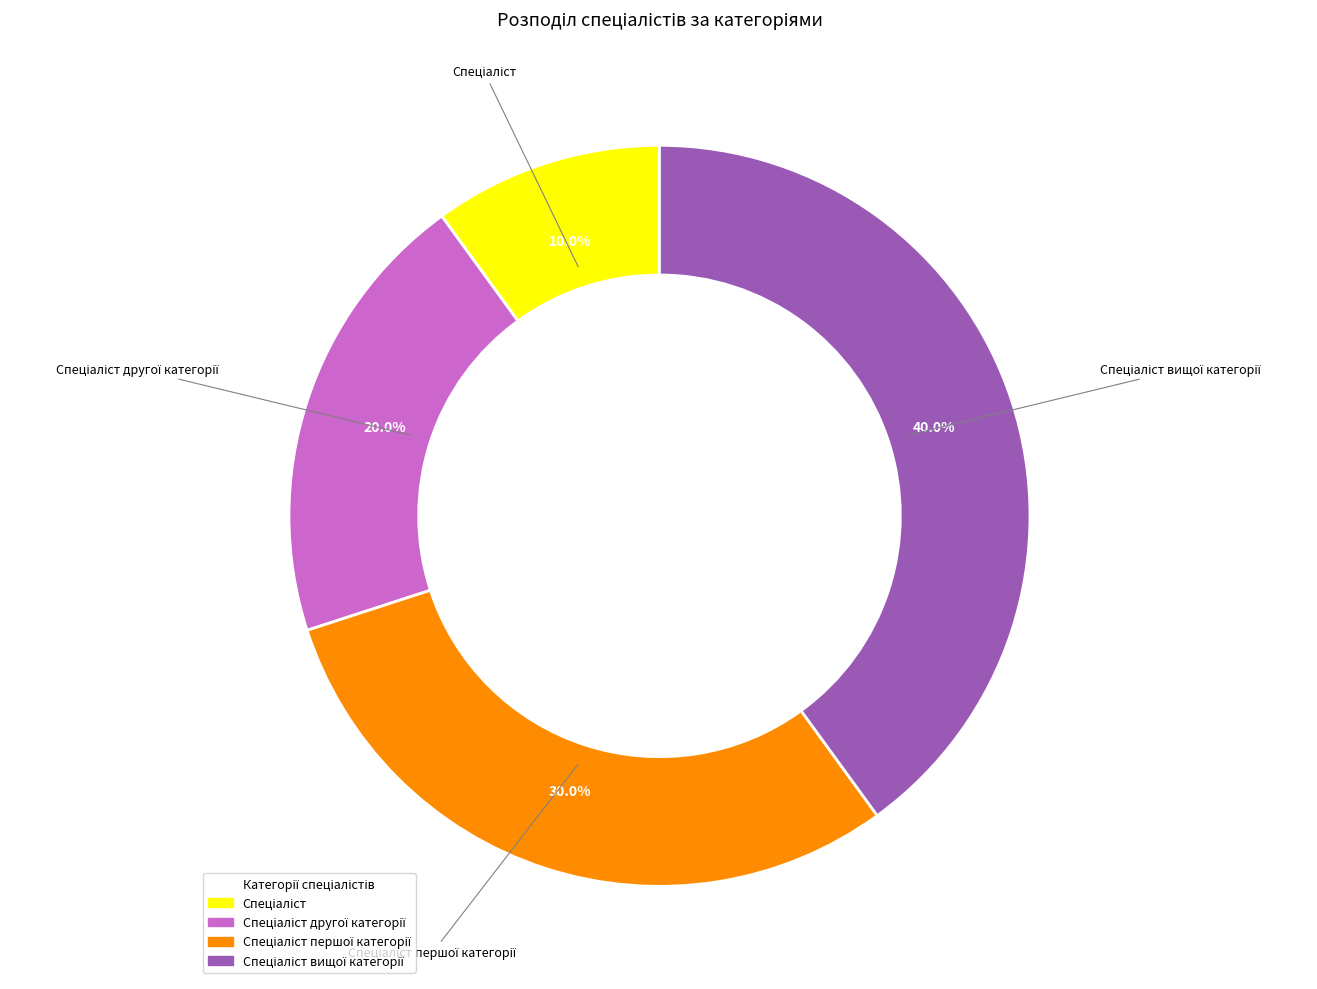

Does any single category account for the majority?

No